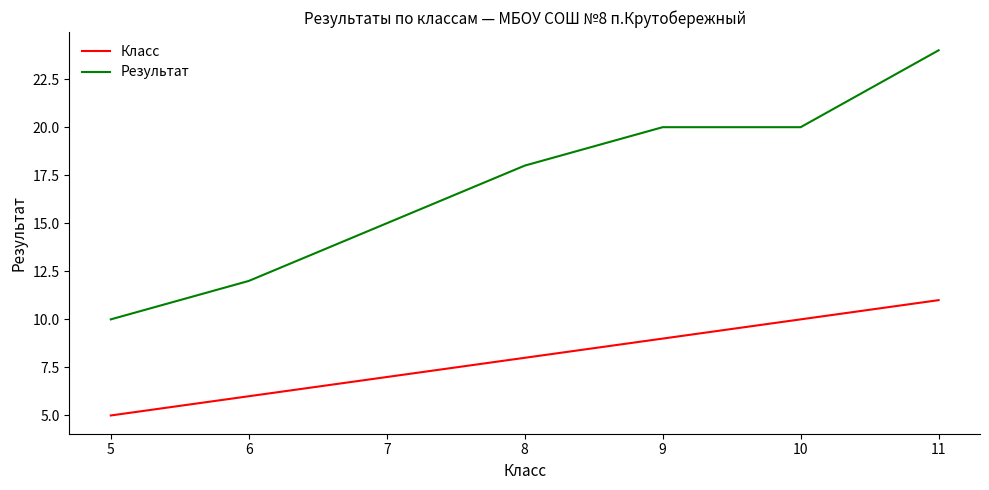

Which category has the lowest value in the Класс series?

5